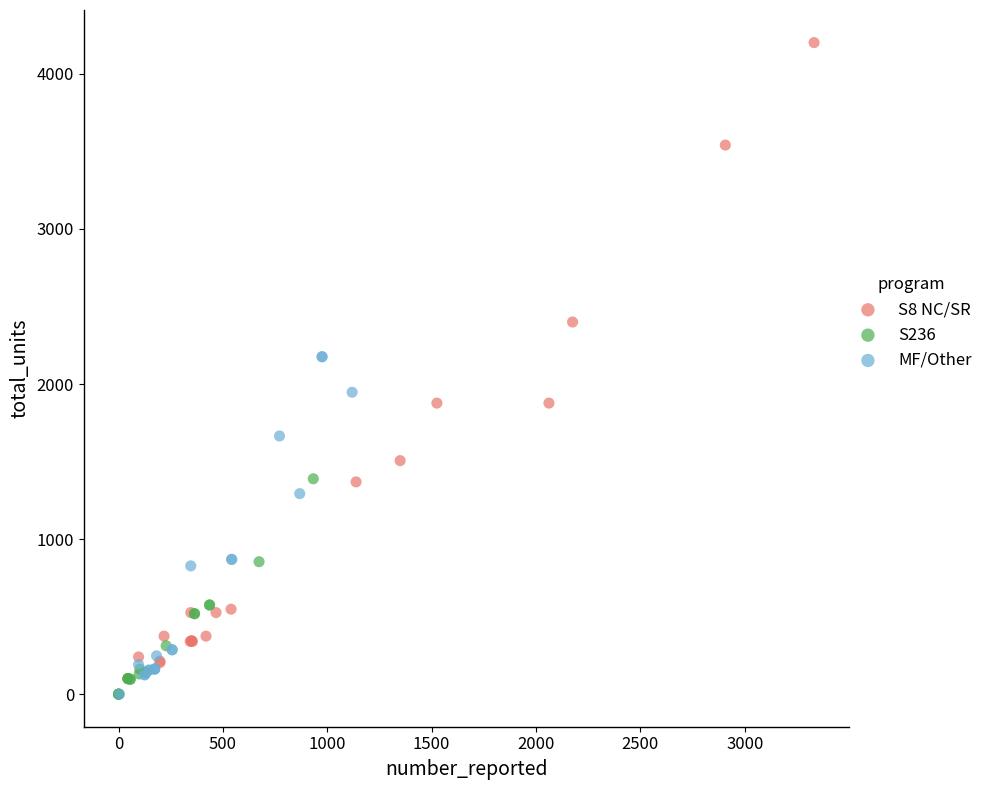

Which series has the largest Y range (max minus min)?

S8 NC/SR